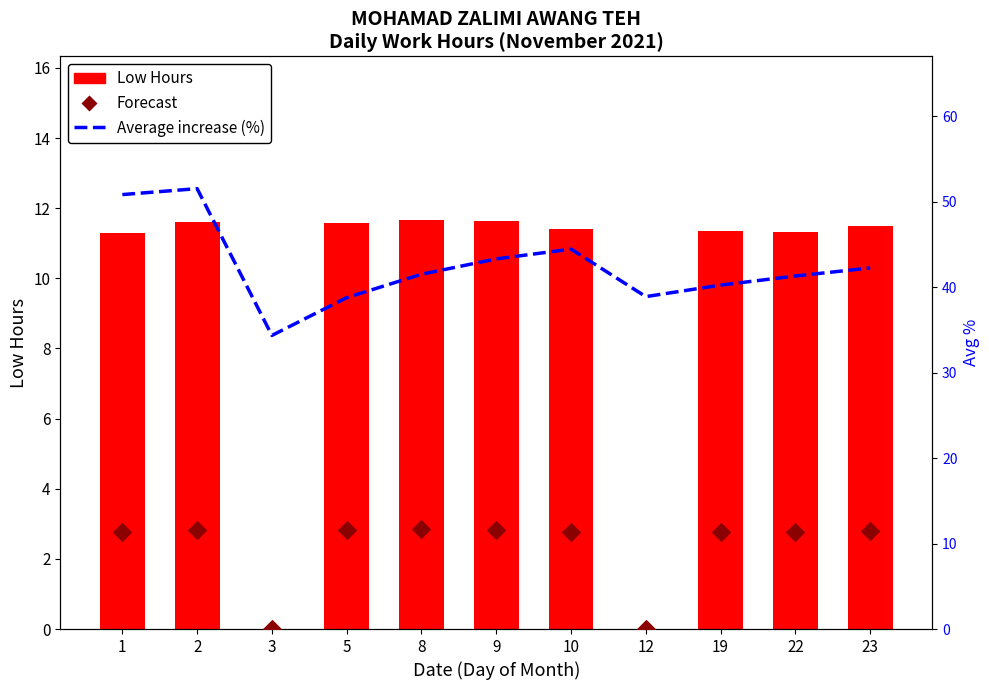

At how many categories does at least one series exceed 1?

11